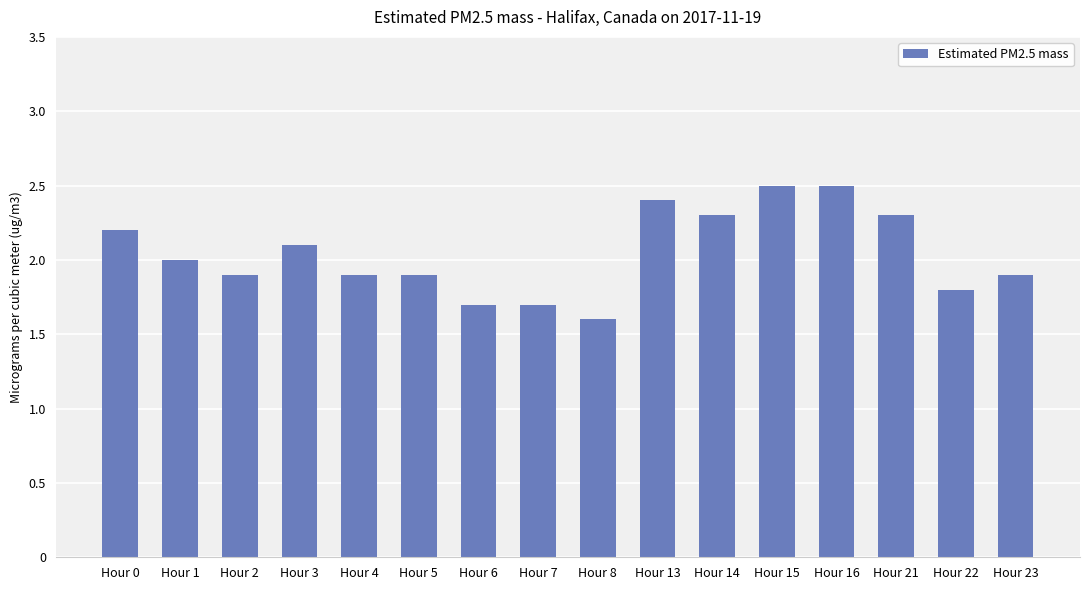

How many distinct data groups are displayed?

1